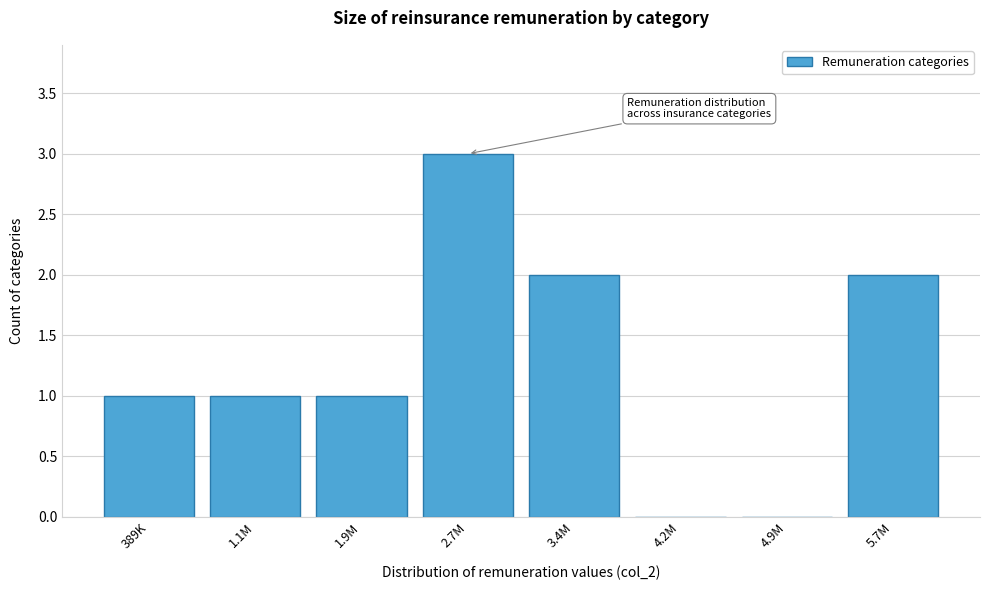

Reading left to right, what are all the values shown in this chart?

389K=1	1.1M=1	1.9M=1	2.7M=3	3.4M=2	4.2M=0	4.9M=0	5.7M=2